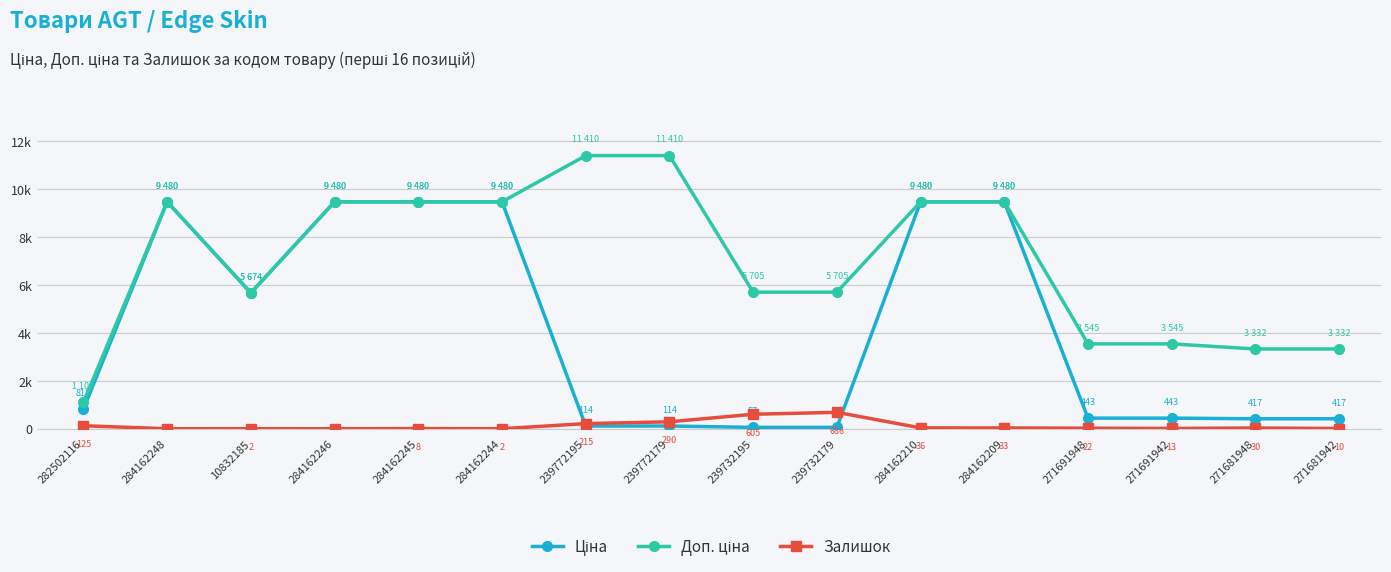

Is this an area chart (filled region under the line)?

No